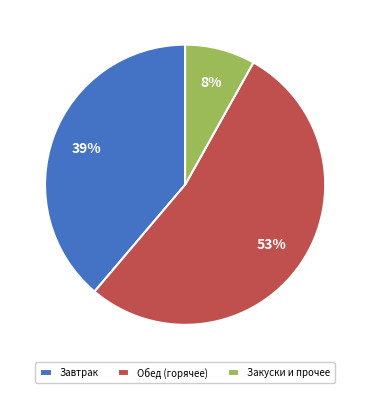

Is the sum of Закуски и прочее and Обед (горячее) greater than half?

Yes